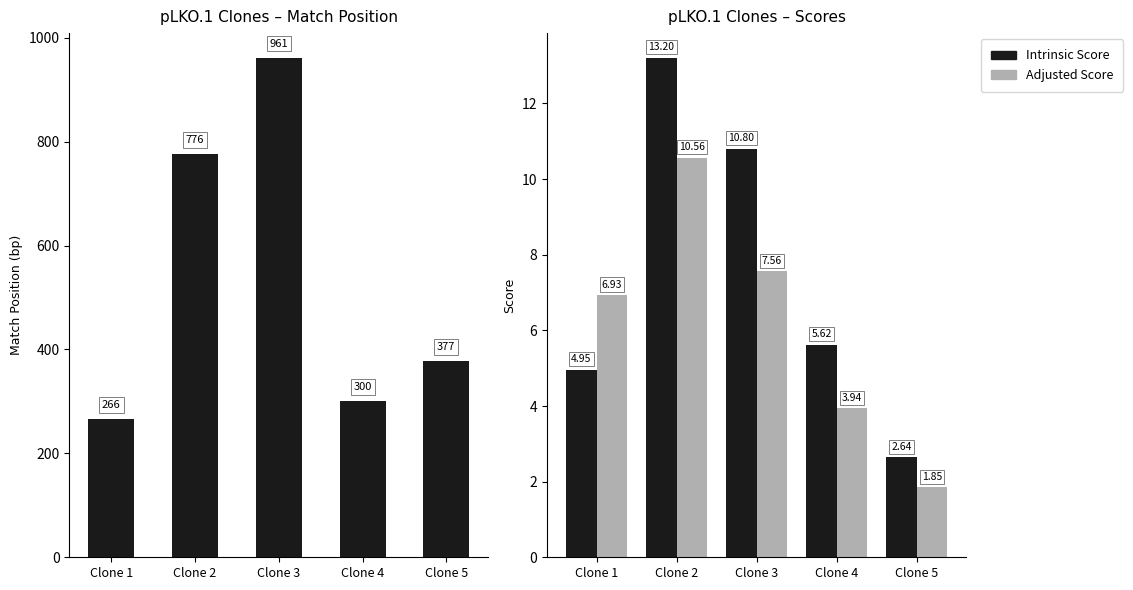

Where is Match Position nearest to the value 613?

Clone 2